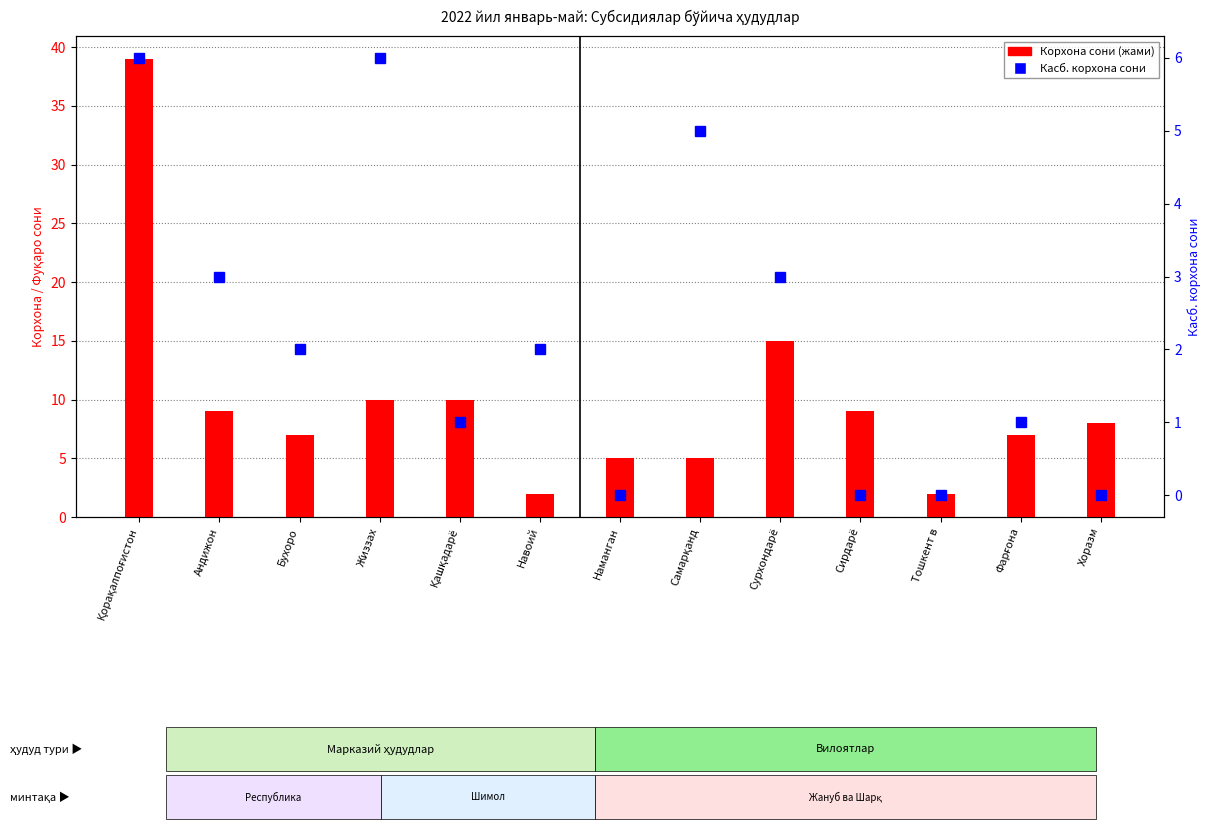

Which series changed the most between Қашқадарё and Сирдарё?

Корхона сони (жами)